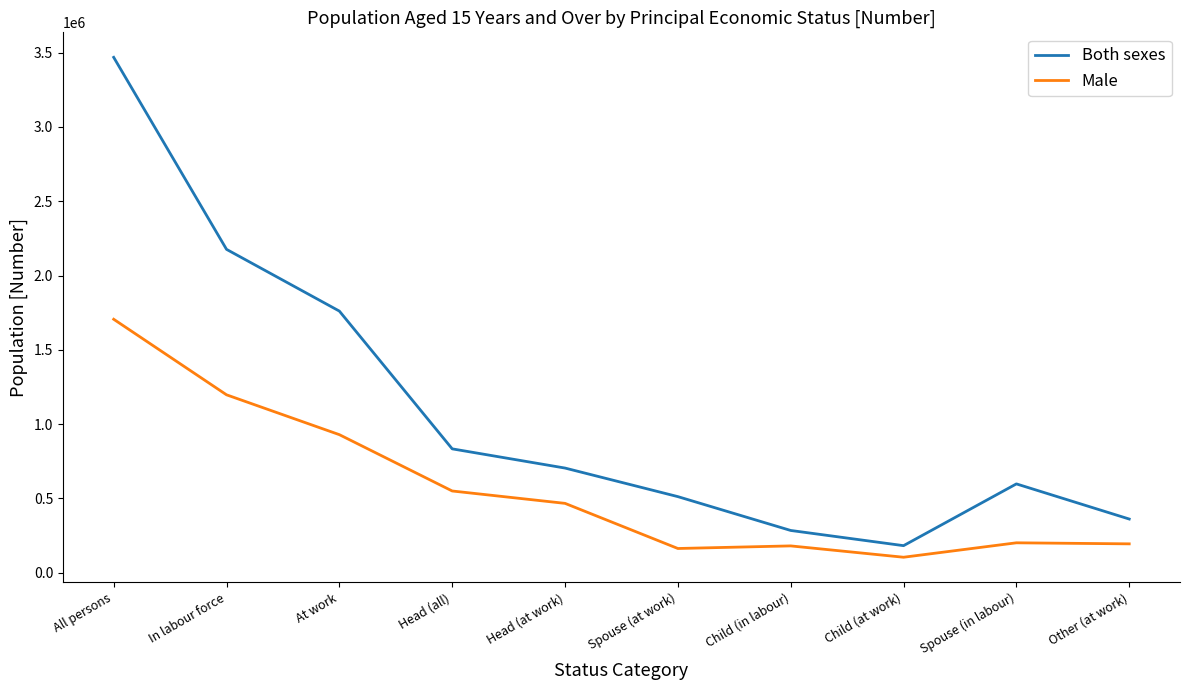

What is the total value across all series at Spouse (at work)?

675656